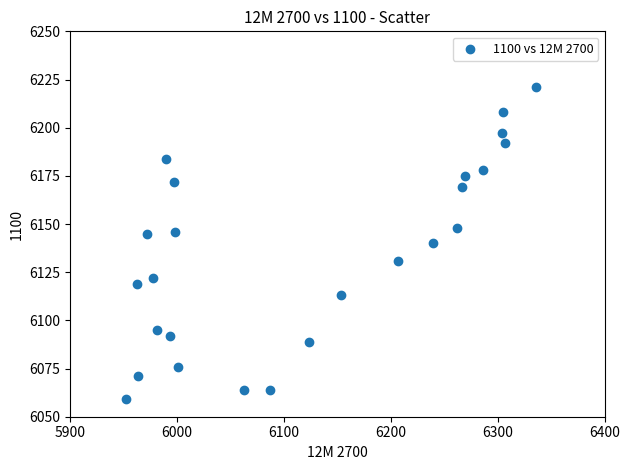

What is the range of Y values (max minus min)?

162